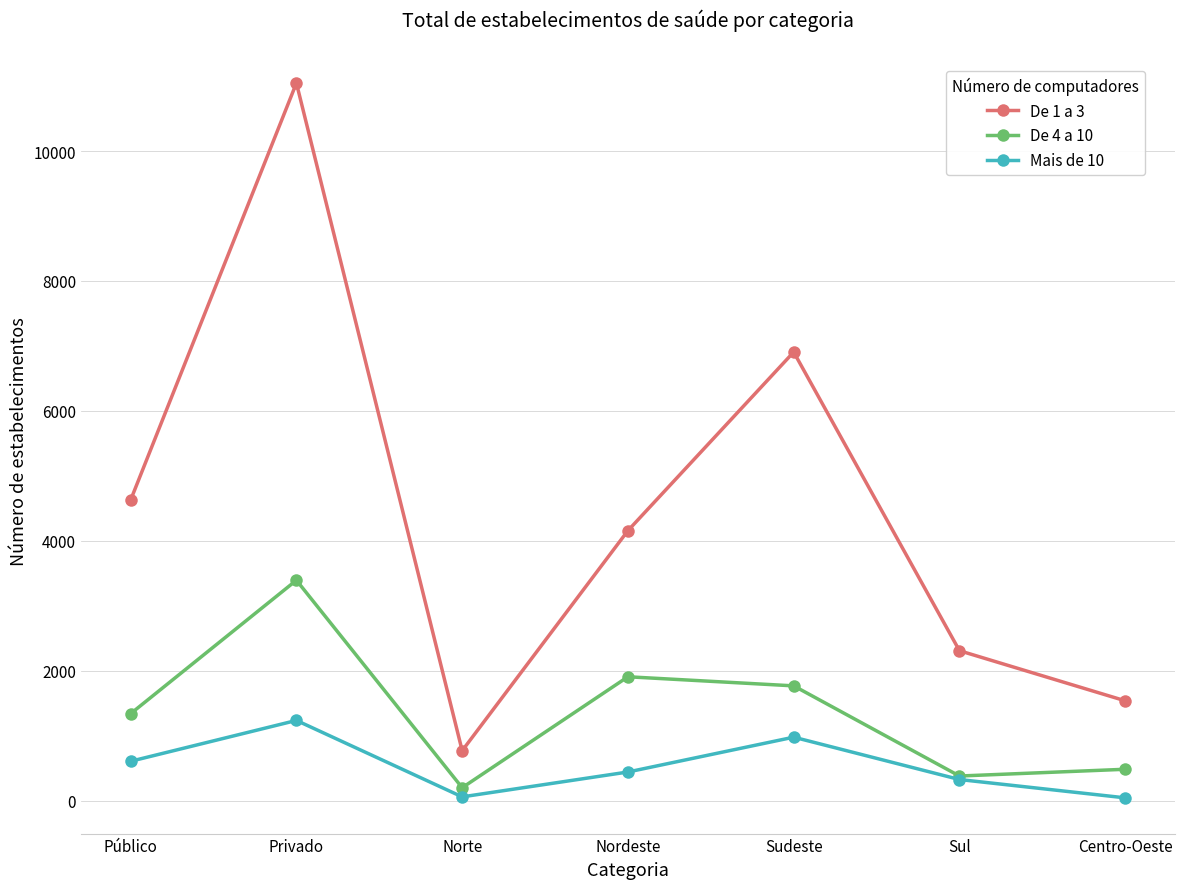

Which series has the largest total across all categories?

De 1 a 3